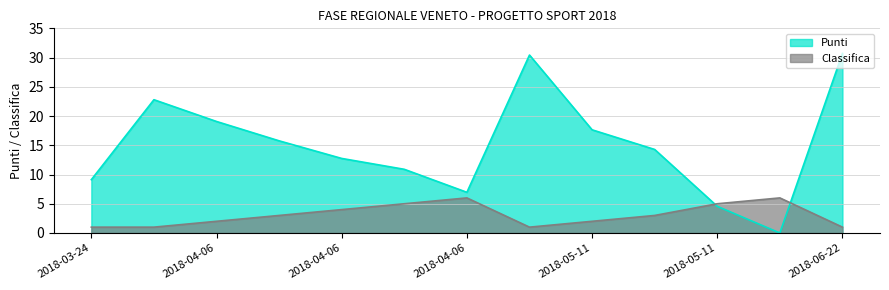

What are all the series names shown in the legend?

Punti, Classifica